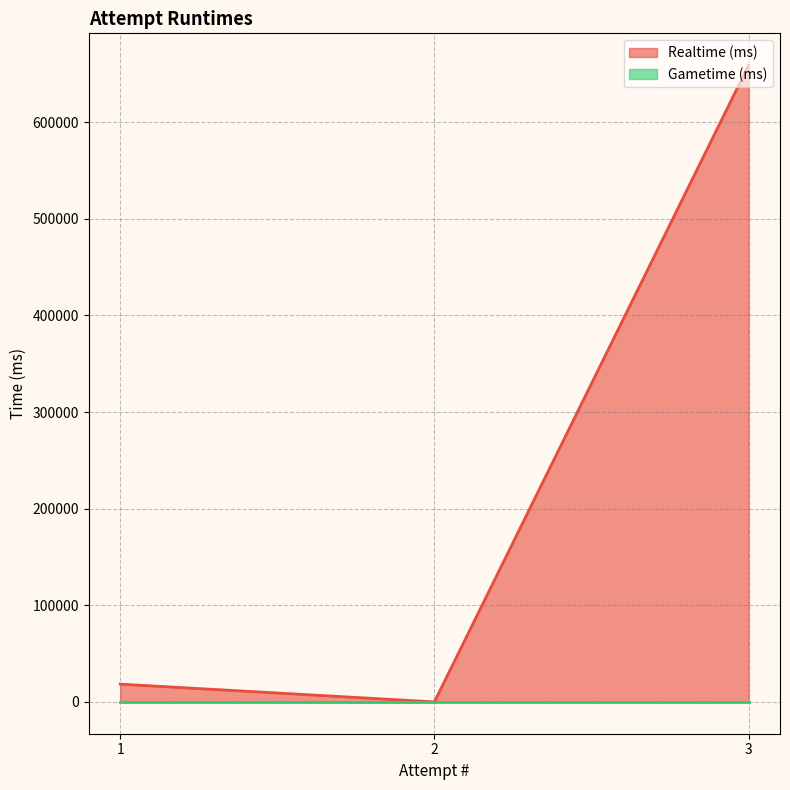

The value of Realtime (ms) at 2 is 222689. True or false?

False